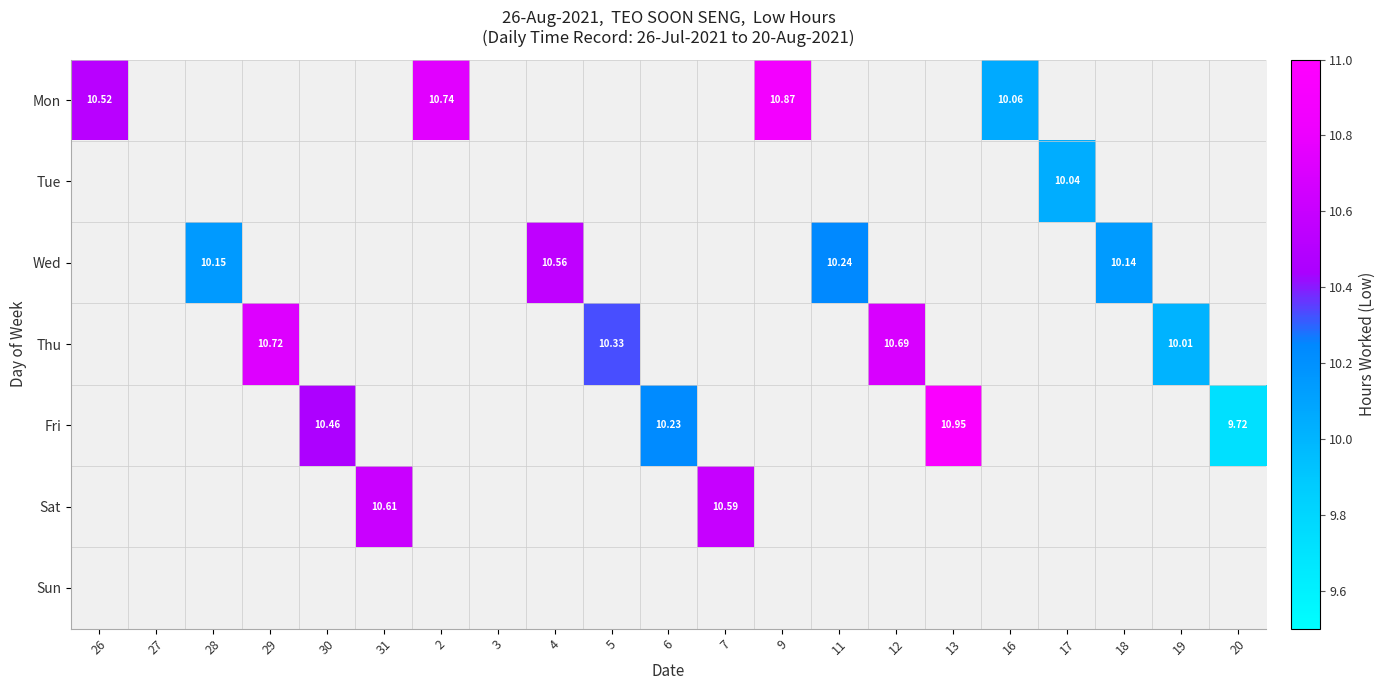

True or false: Wed has a value of 4.3 at 29.

False